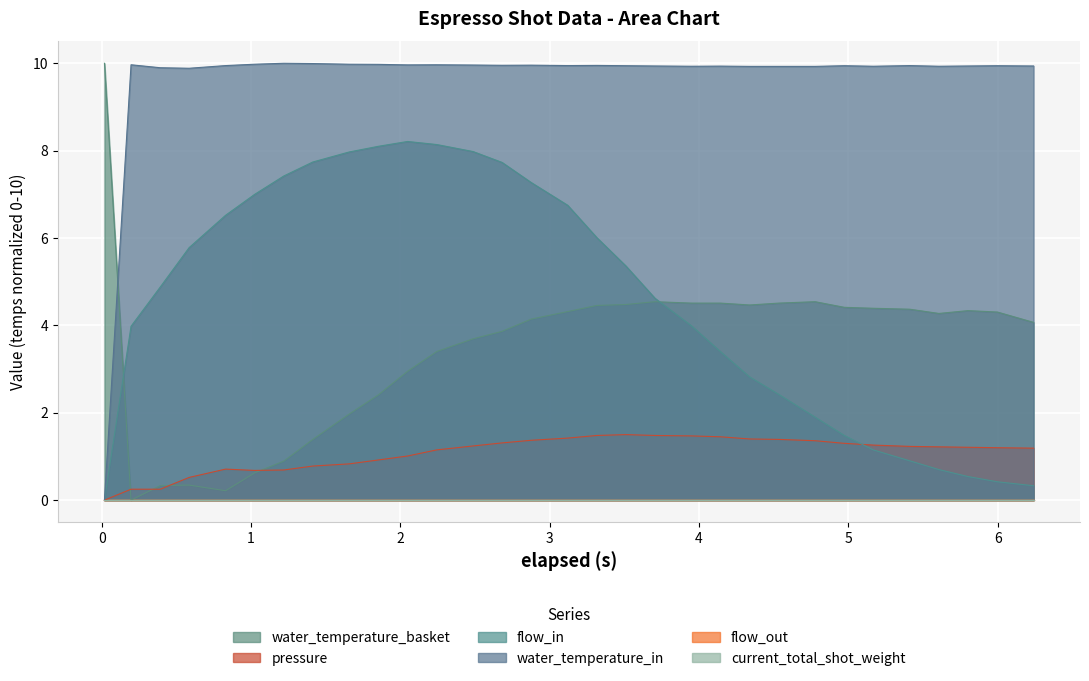

Does the chart display data point markers on the line(s)?

No